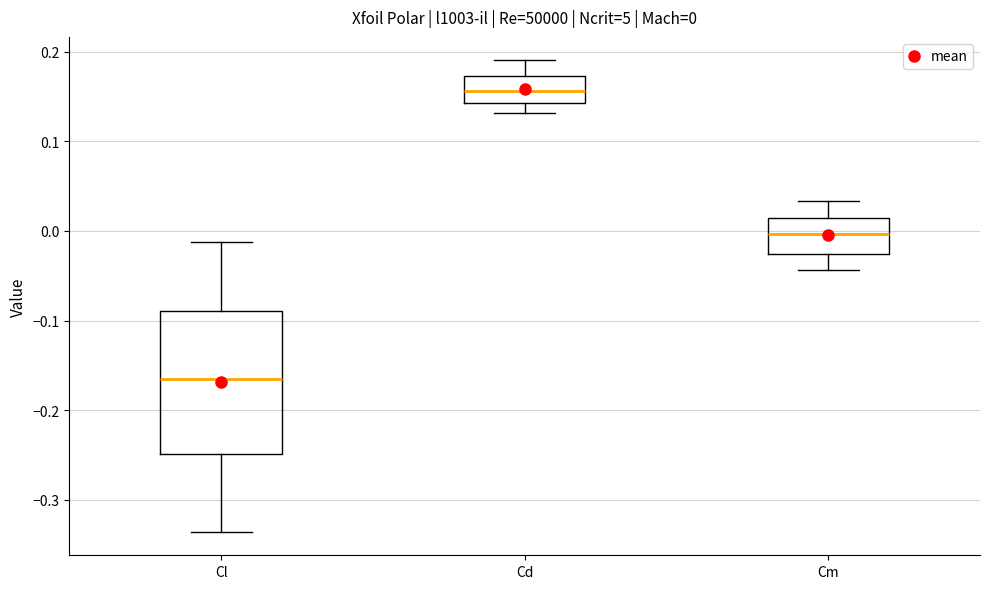

Comparing the boxes themselves (not the whiskers), which one is the tallest?

Cl